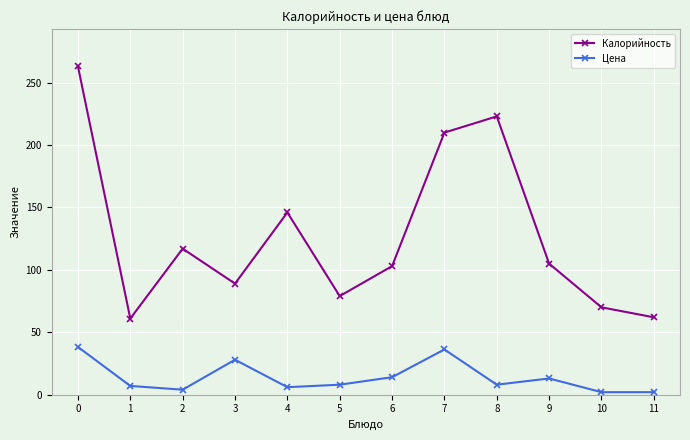

True or false: Калорийность and Цена cross at least once.

False